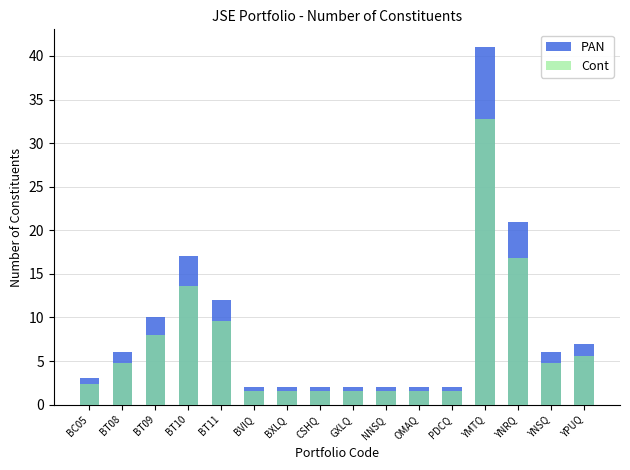

What is the average value of the PAN series?

8.6